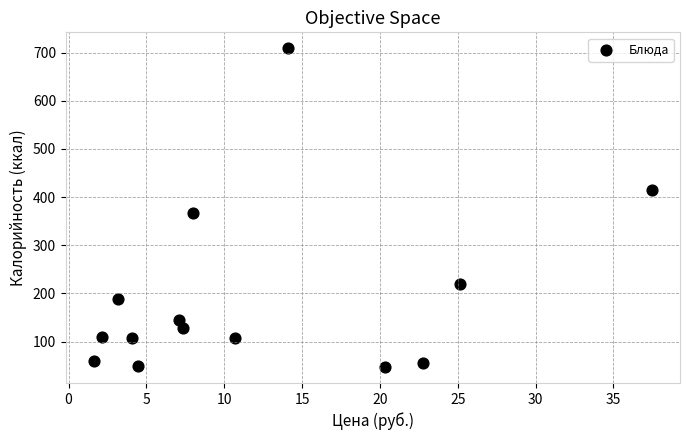

What is the range of Y values (max minus min)?

662